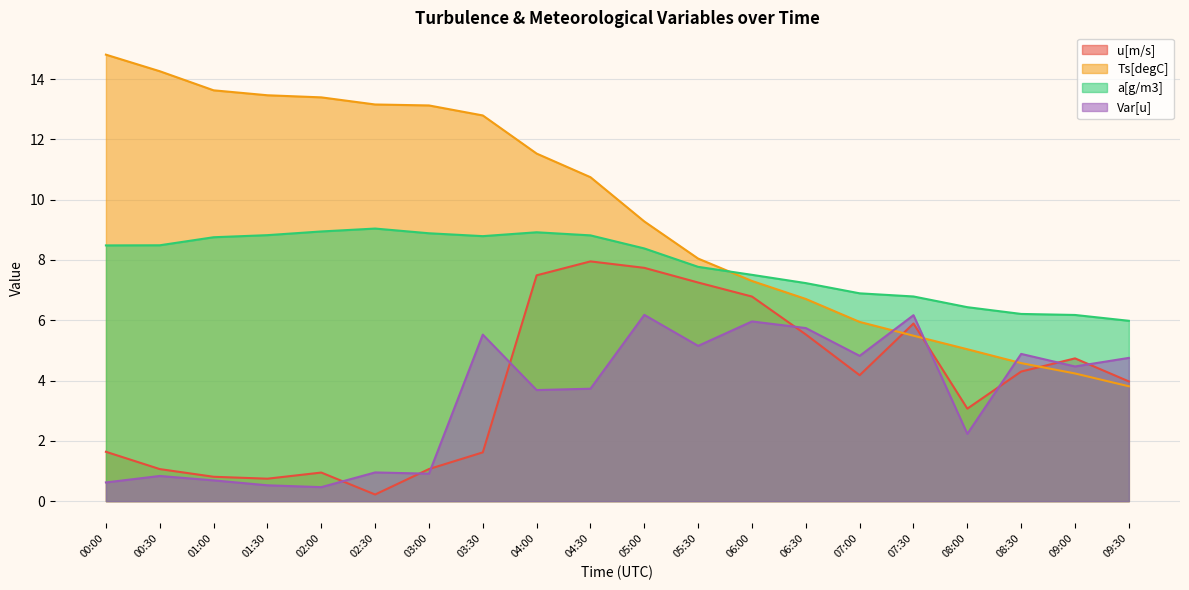

Count the number of data series in this chart.

4